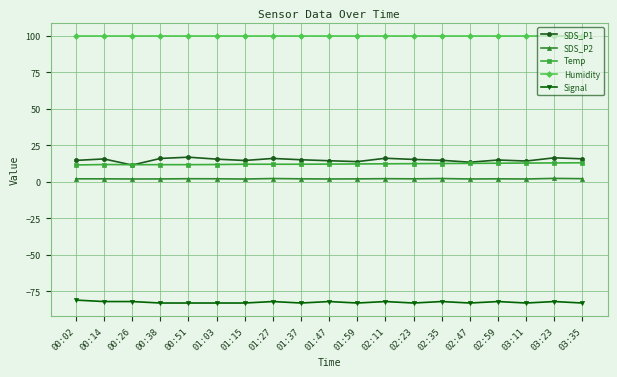

Which series has the largest total across all categories?

Humidity